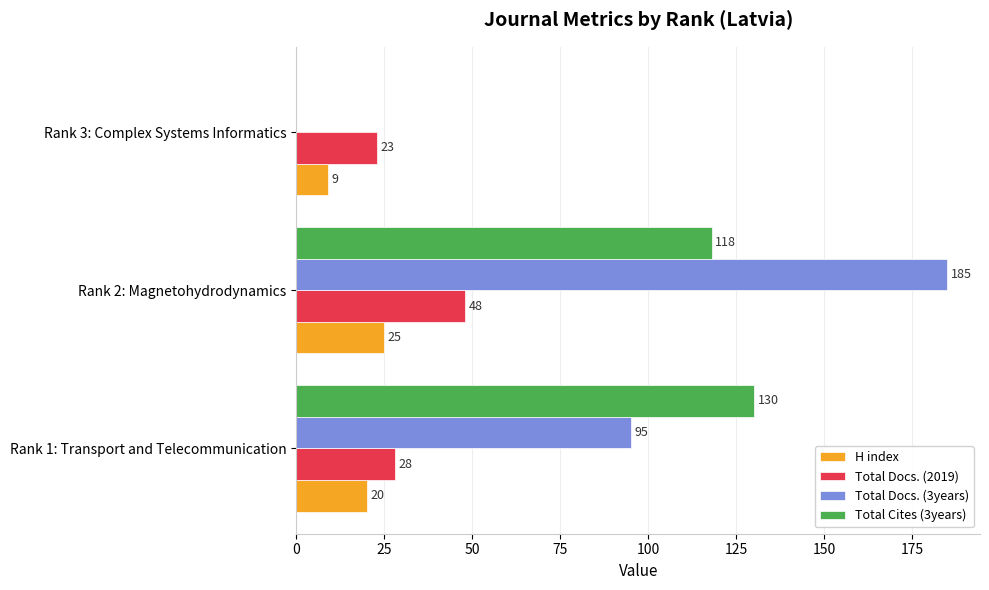

What is the sum of all Total Docs. (2019) values?

99